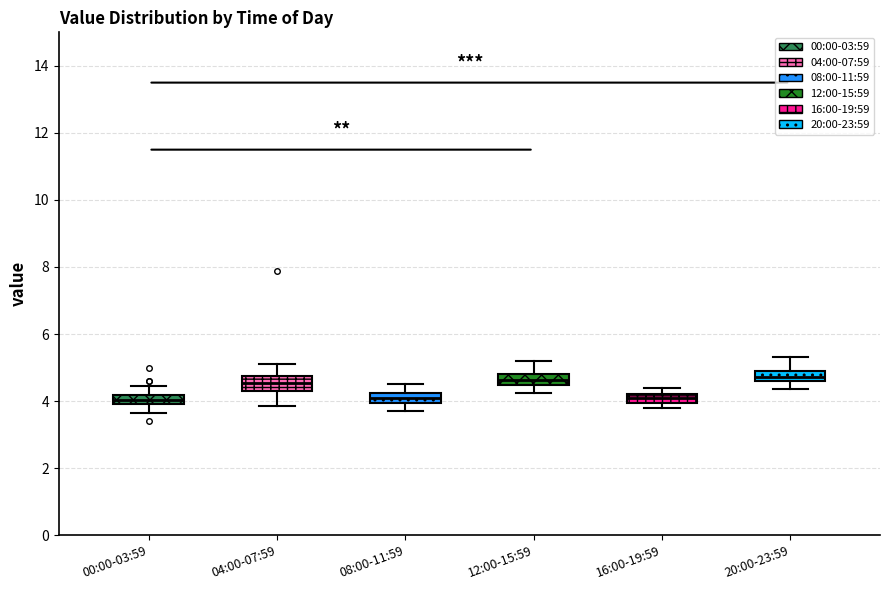

Where does the upper whisker of the box for 08:00-11:59 end on the y-axis? The values are not printed on the chart, so give them approximately, as read against the axis.

4.6